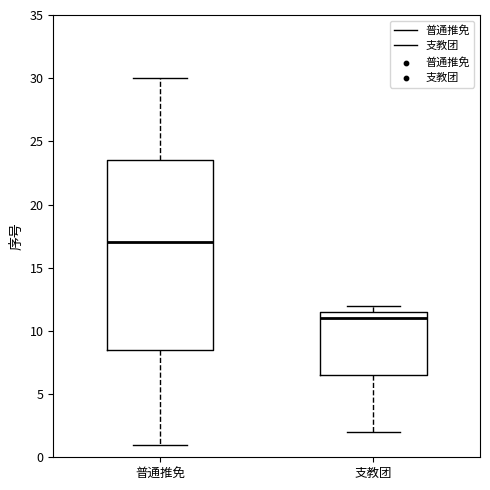

Which box has the highest median line?

普通推免